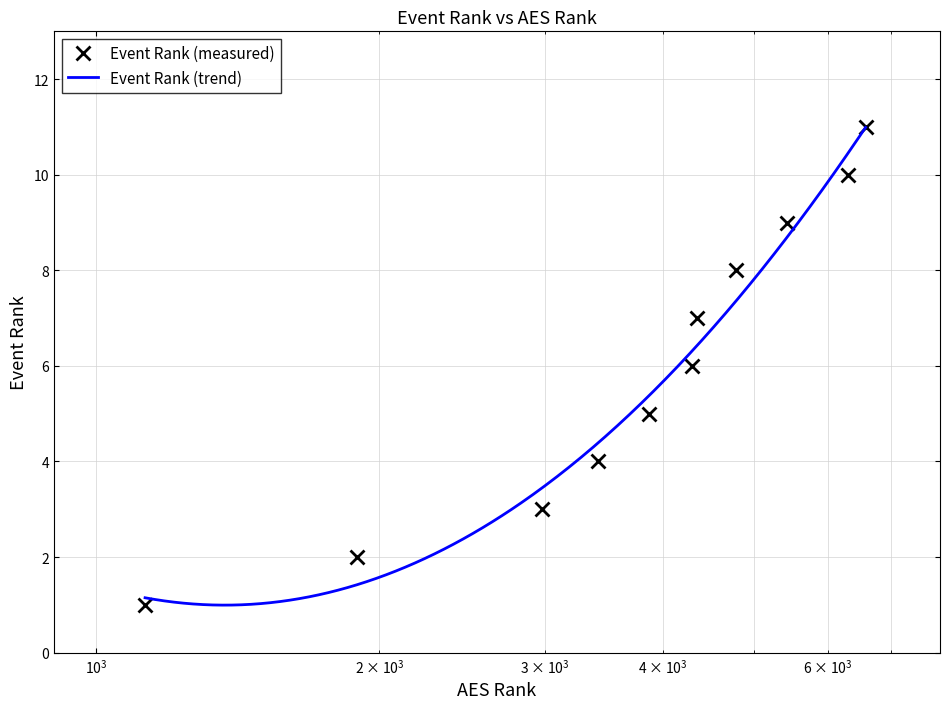

True or false: Event Rank (measured) has more than 1 interior local peaks.

False